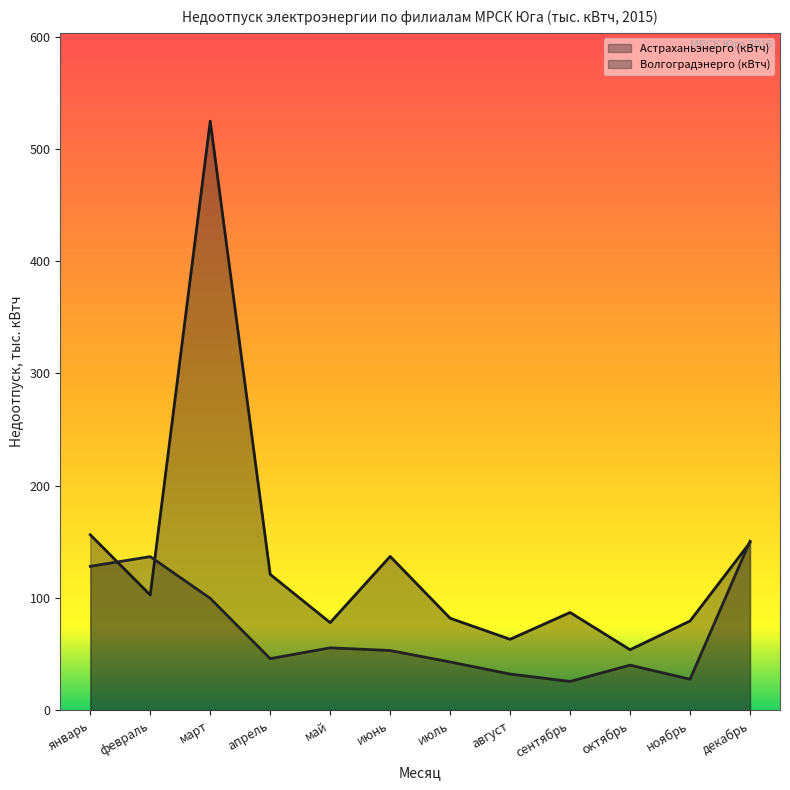

What position from the left is январь?

1